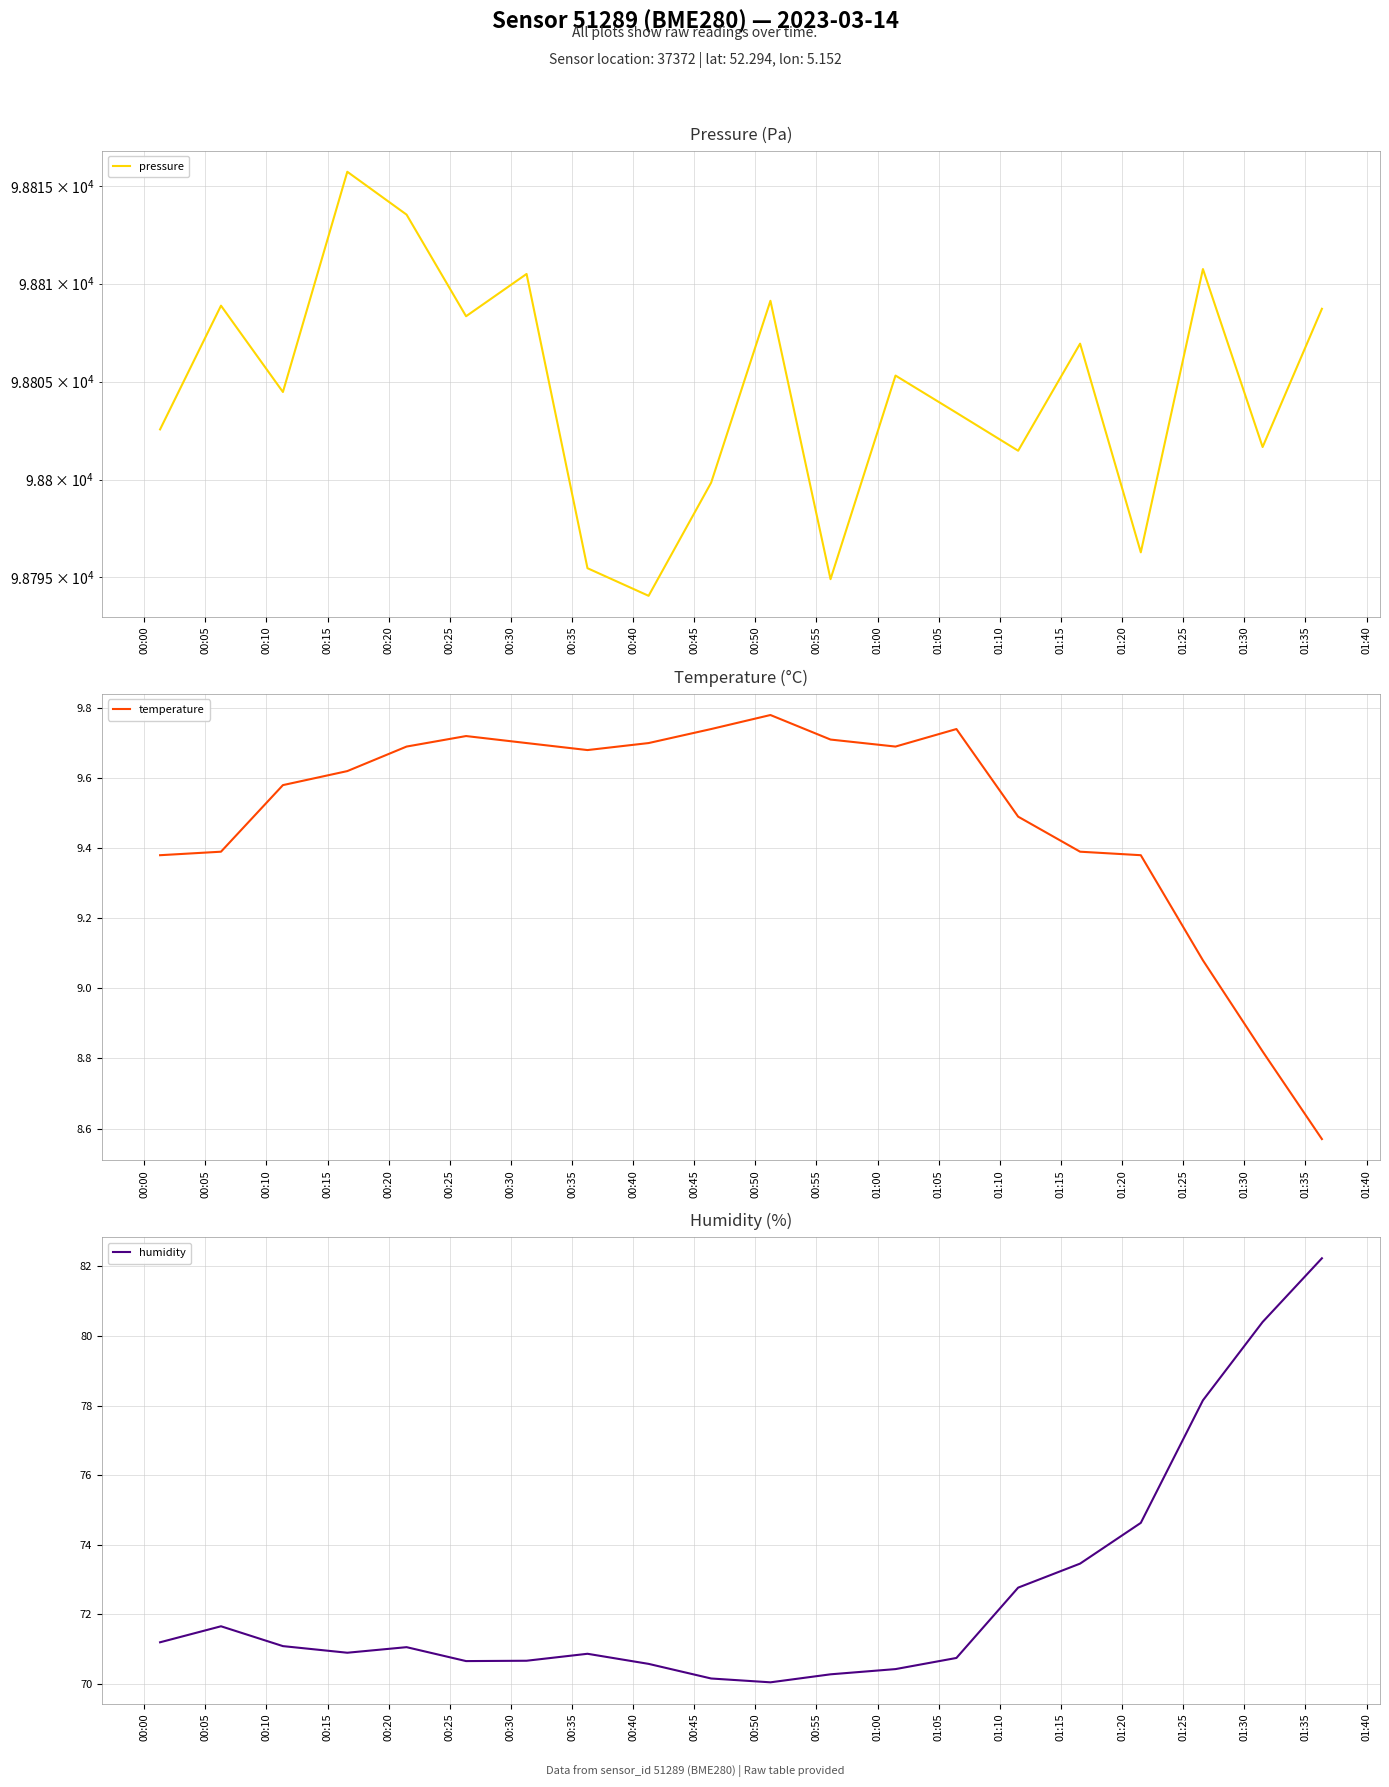

Where is the first local minimum for temperature?

00:35